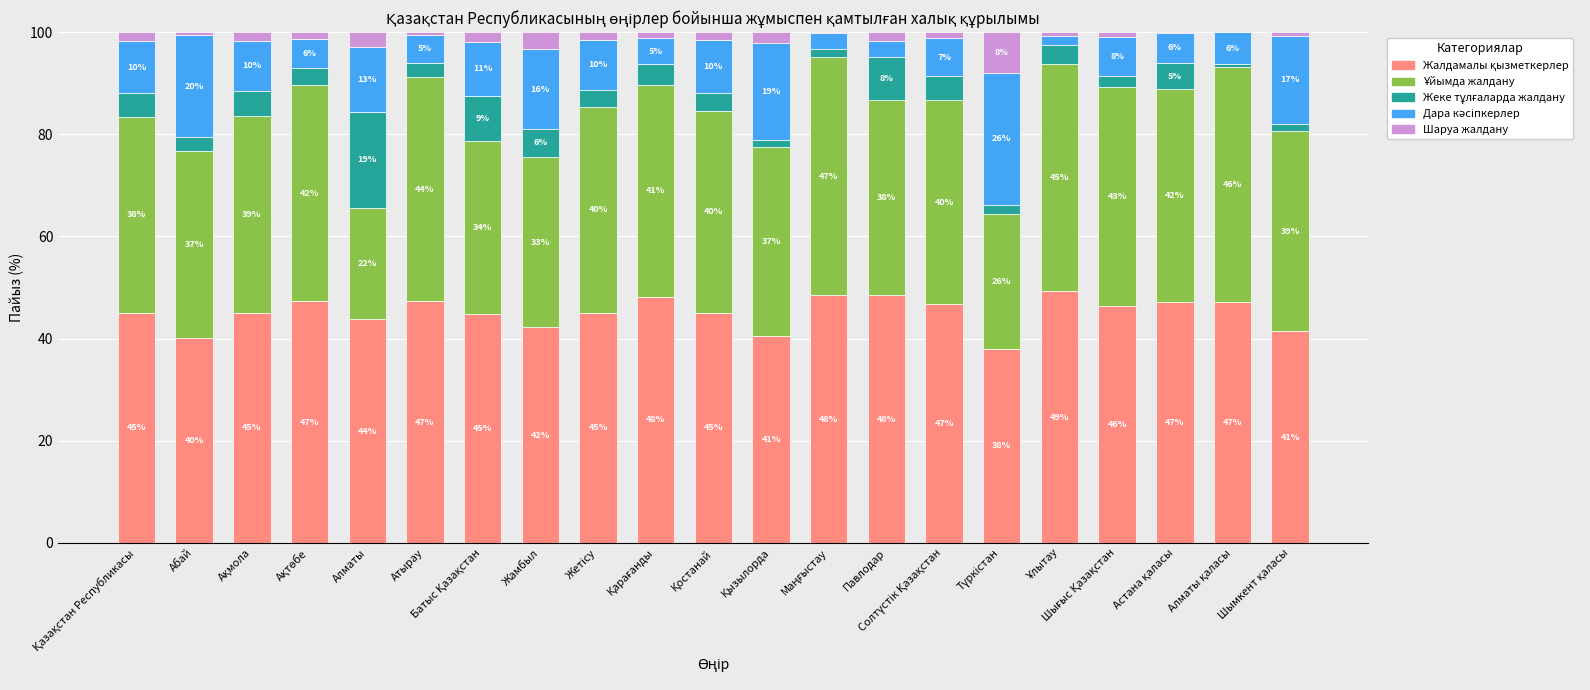

What is the average value of the Жалдамалы қызметкерлер series?

45.1